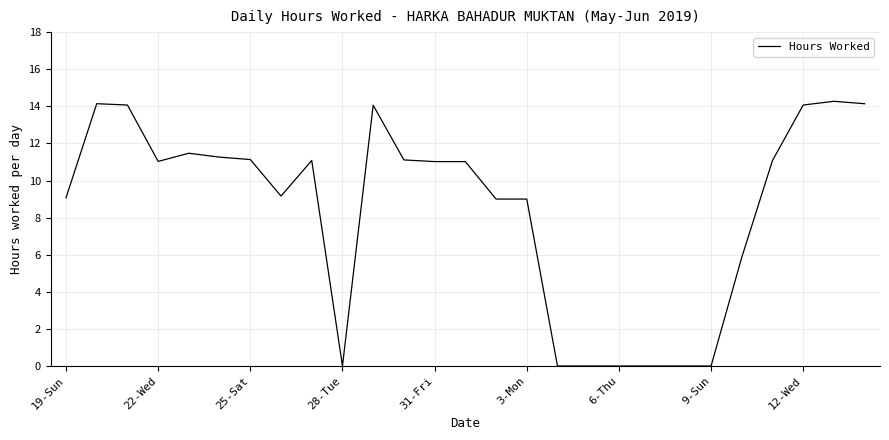

What is the difference between the maximum and minimum values?

14.3